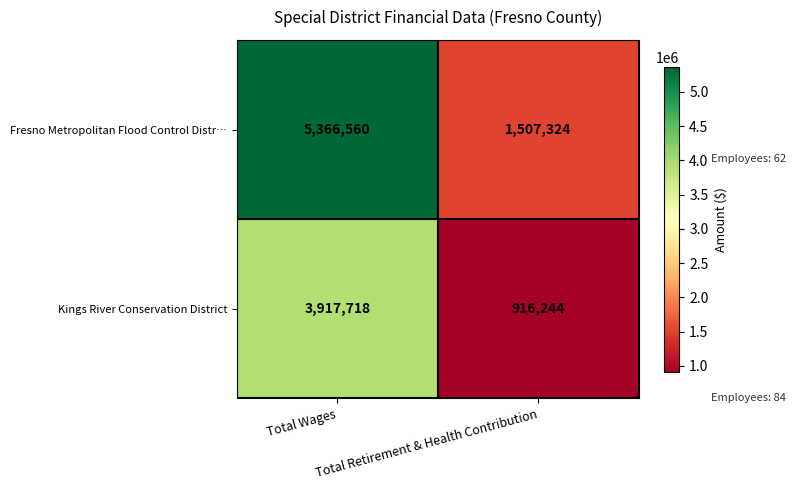

List the series in order of their overall mean, lowest first.

Kings River Conservation District, Fresno Metropolitan Flood Control Distr…